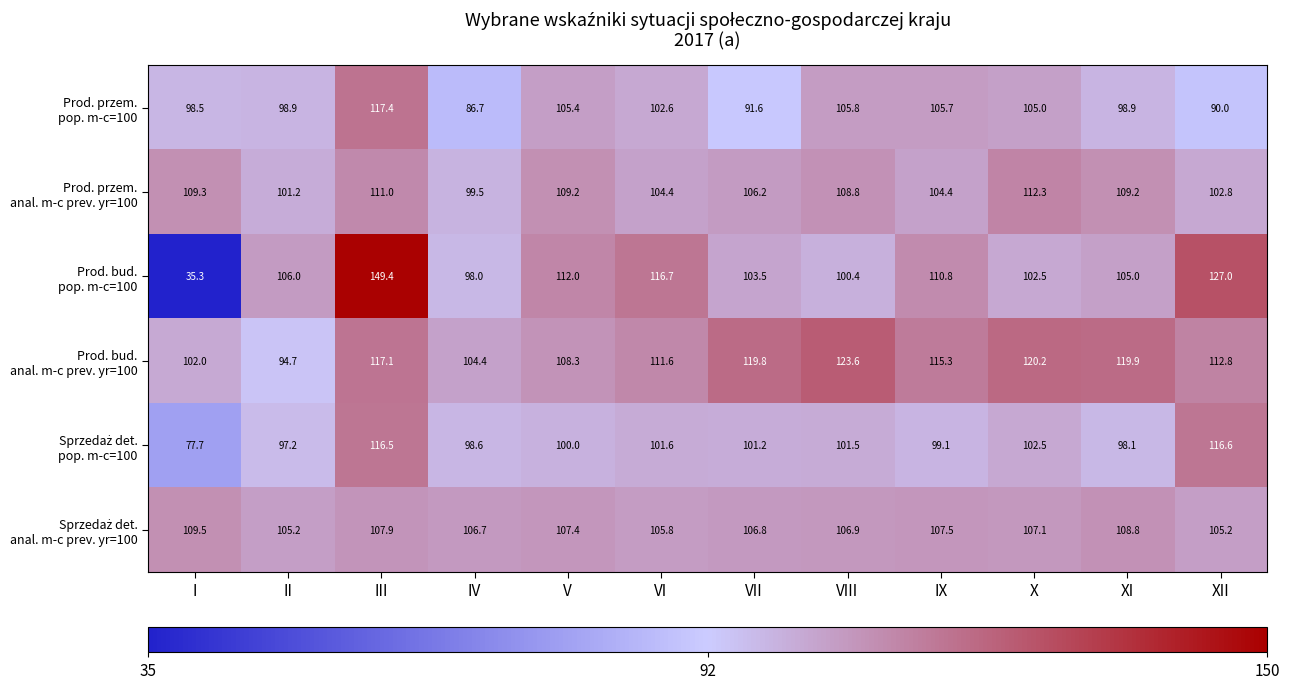

What is the difference between the highest and lowest values at VIII?

23.2